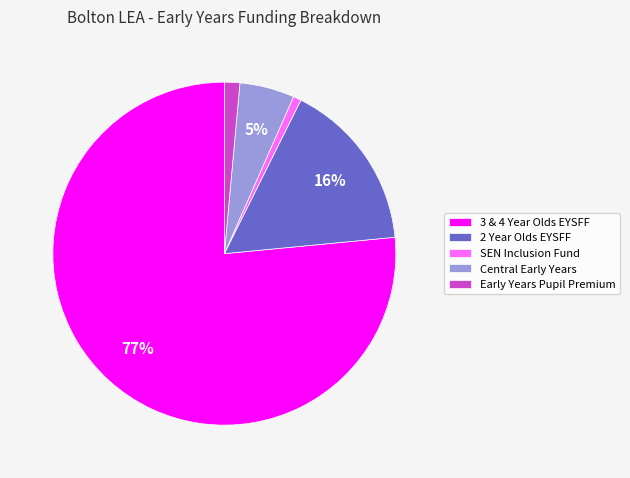

What is the largest slice in the pie chart?

3 & 4 Year Olds EYSFF